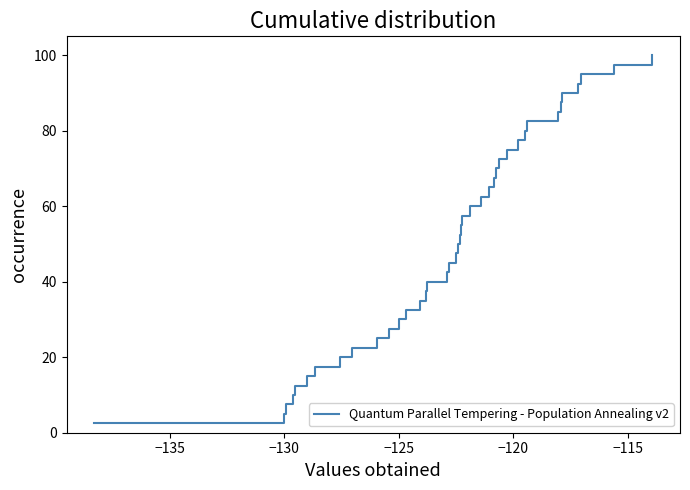

Count the number of data series in this chart.

1